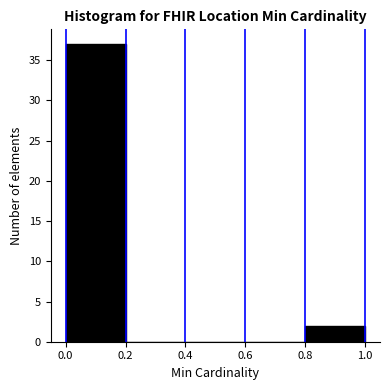

Which range on the x-axis has the tallest bar?

0.0 to 0.2